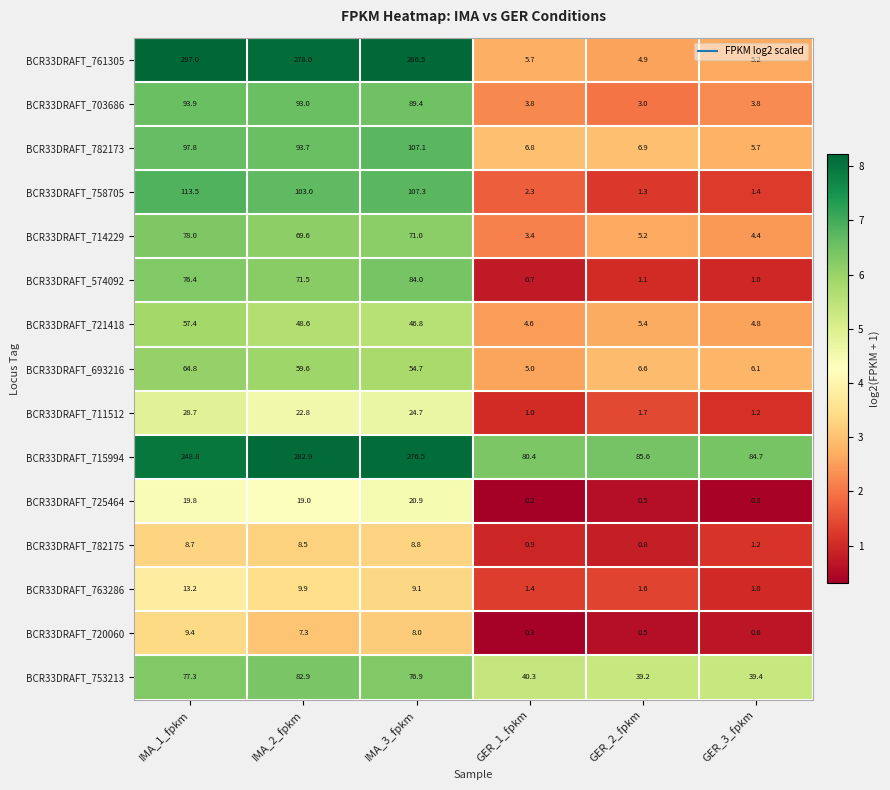

True or false: BCR33DRAFT_714229 has a value of 8.8 at GER_2_fpkm.

False